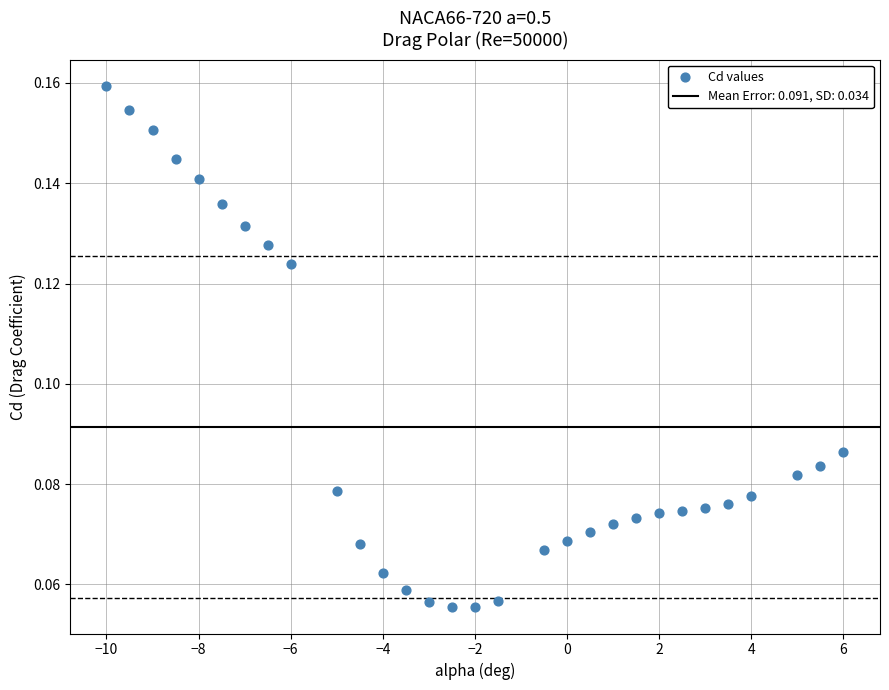

What is the range of X values (max minus min)?

16.0